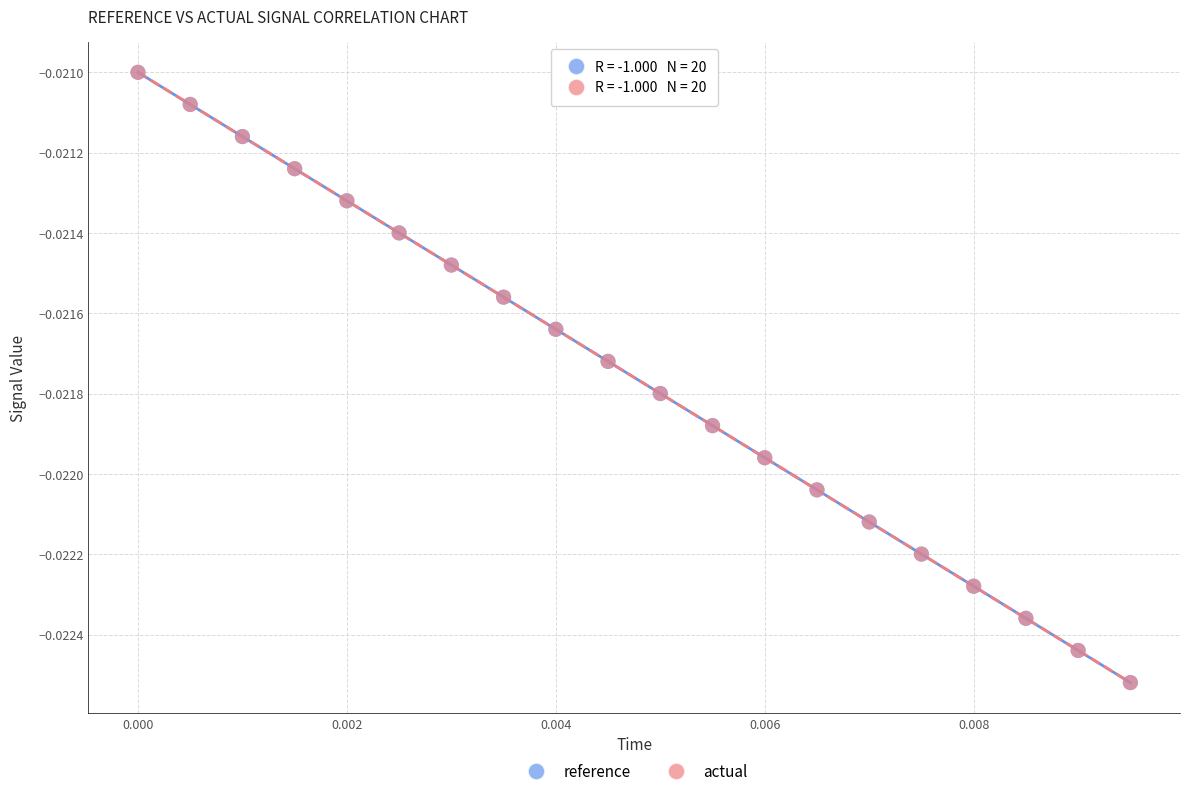

What are all the series names shown in the legend?

reference, actual